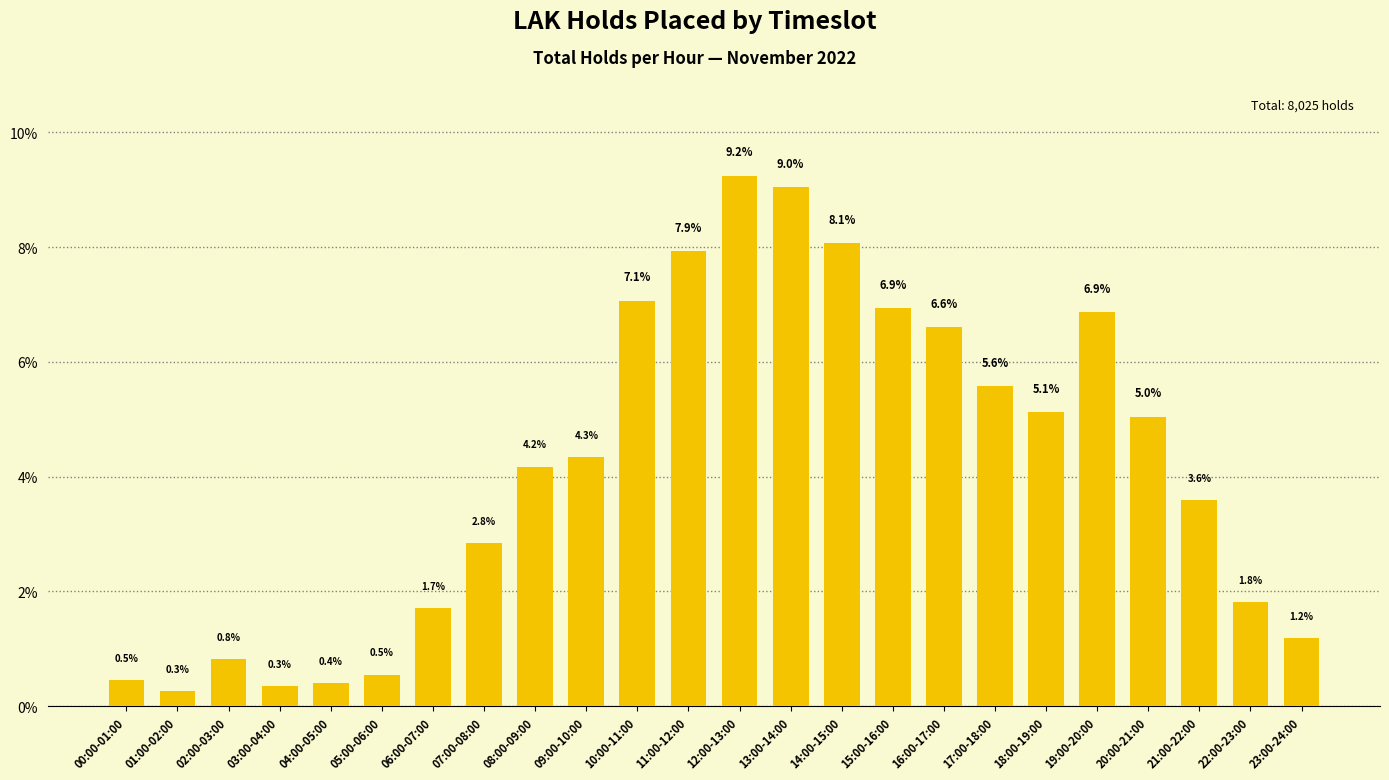

What is the change in value from 00:00-01:00 to 10:00-11:00?

+6.6